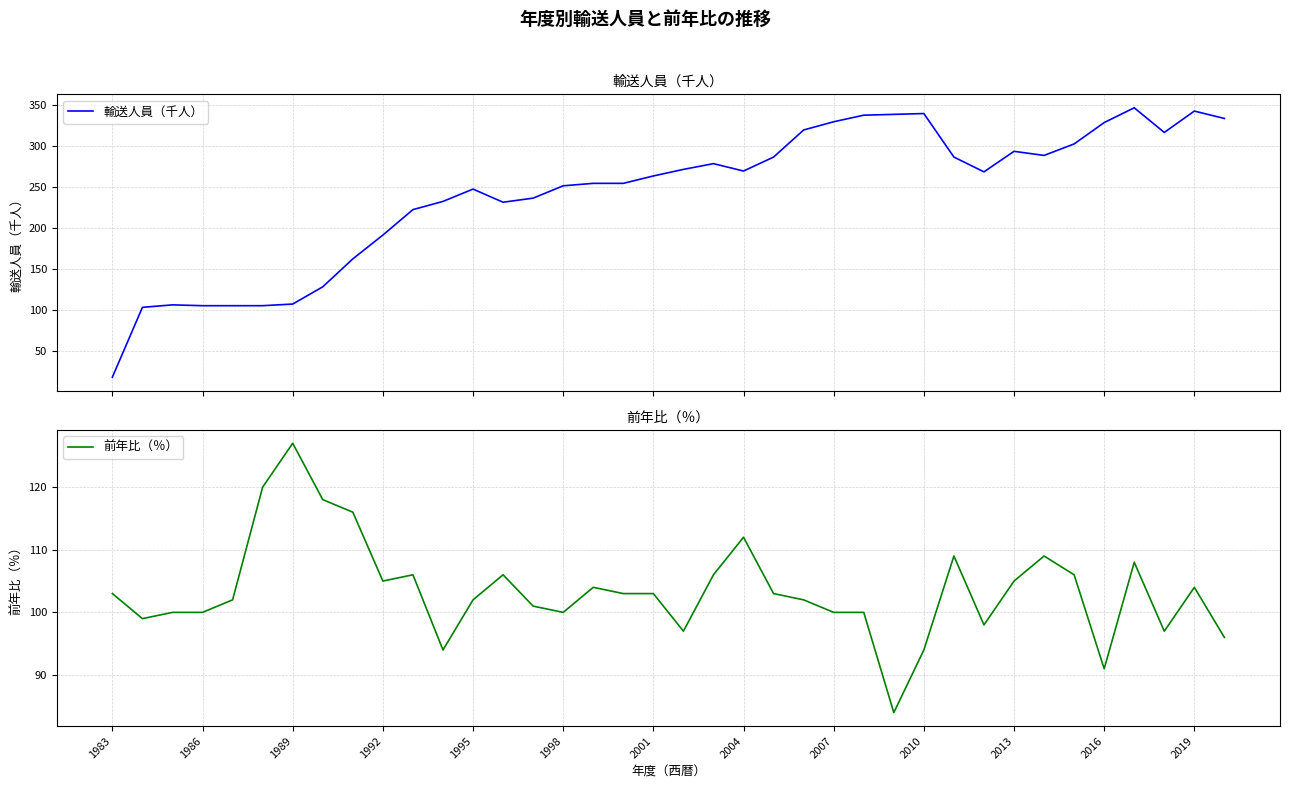

The 前年比（％） series shows 94 at 2010. True or false?

True